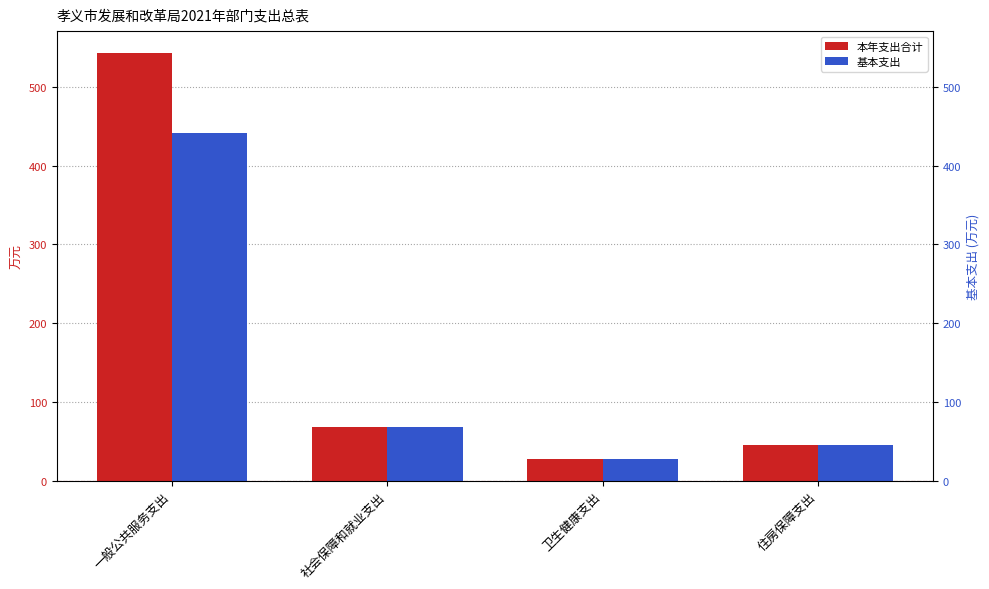

What are all the series names shown in the legend?

本年支出合计, 基本支出